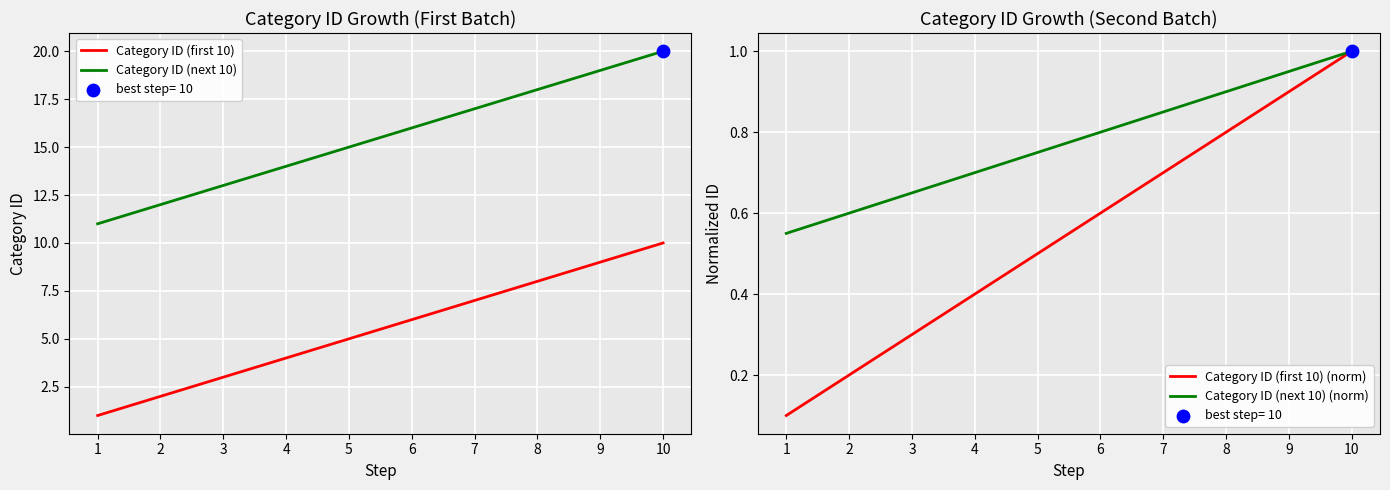

Which series has the largest total across all categories?

Category ID (next 10)